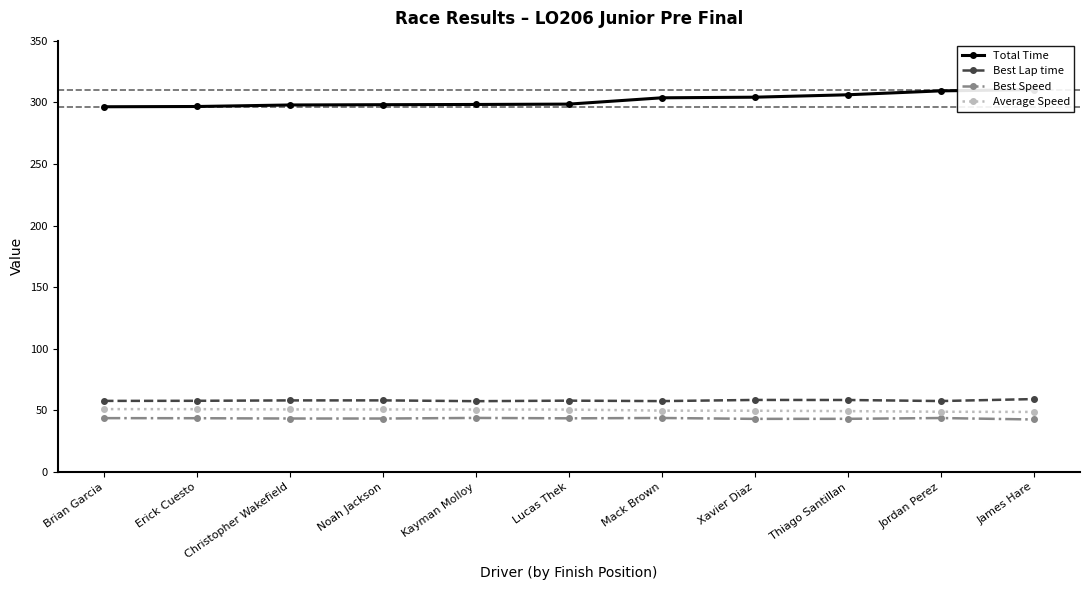

Is it true that Best Lap time equals 84.7 at Lucas Thek?

False